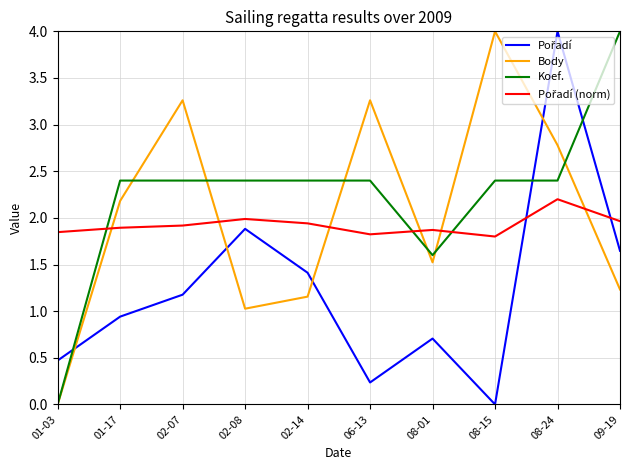

Which series changed the most between 01-03 and 01-17?

Koef.